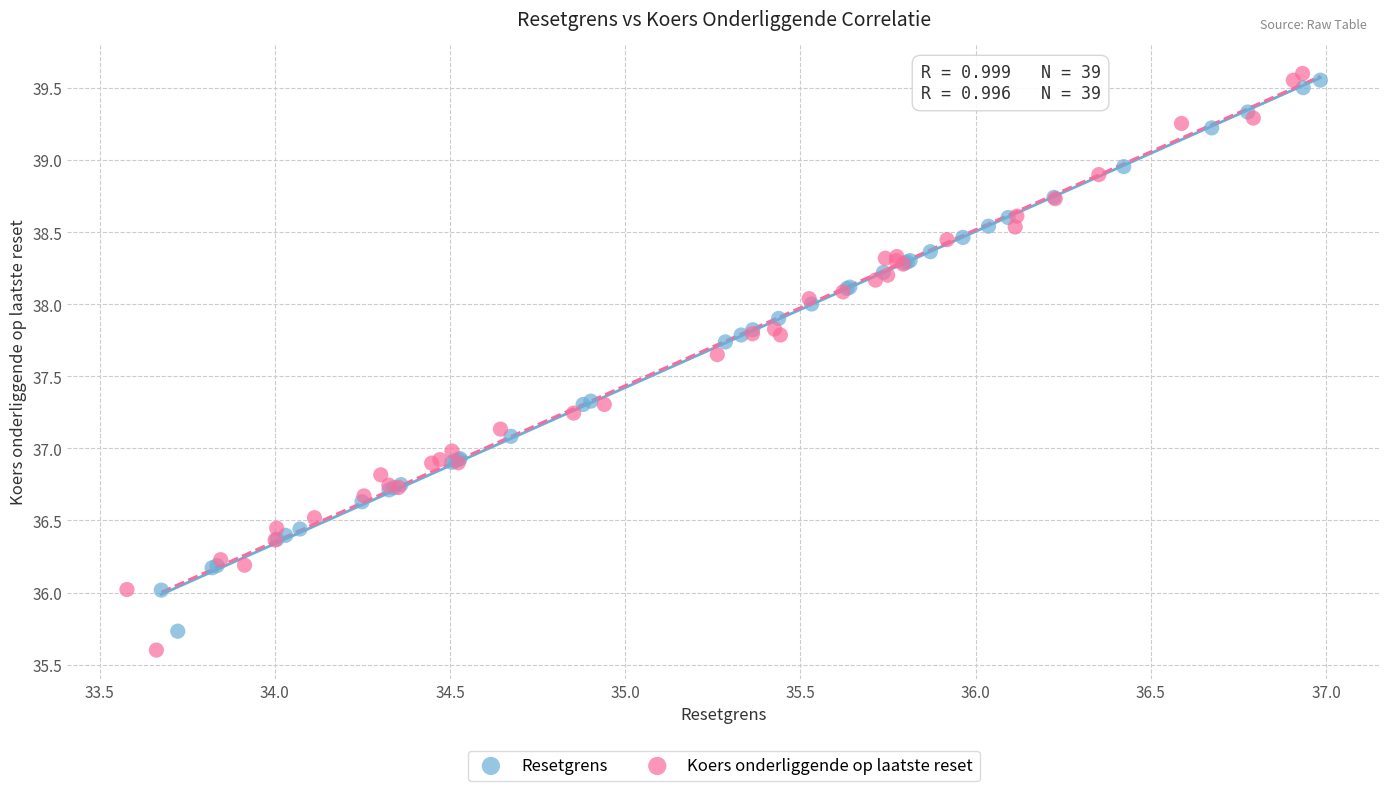

Which series reaches the maximum Y coordinate?

Koers onderliggende op laatste reset